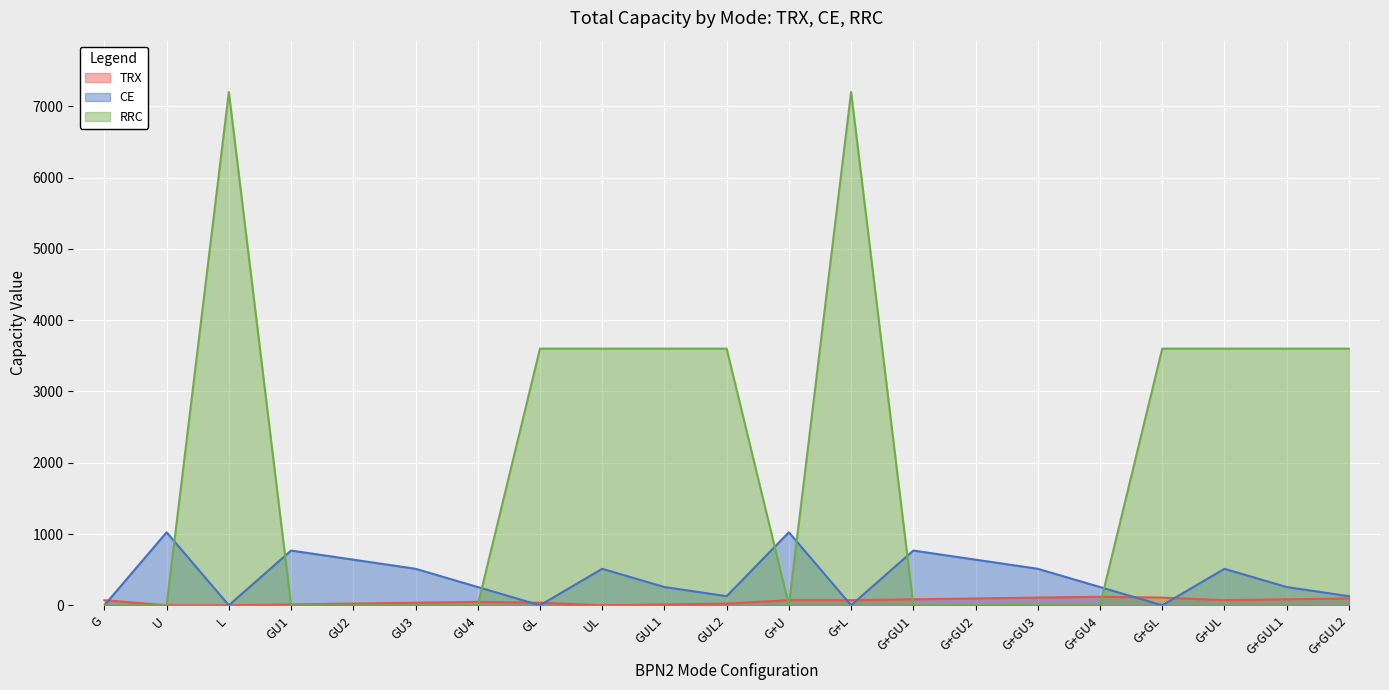

List the series in order of their overall mean, lowest first.

TRX, CE, RRC